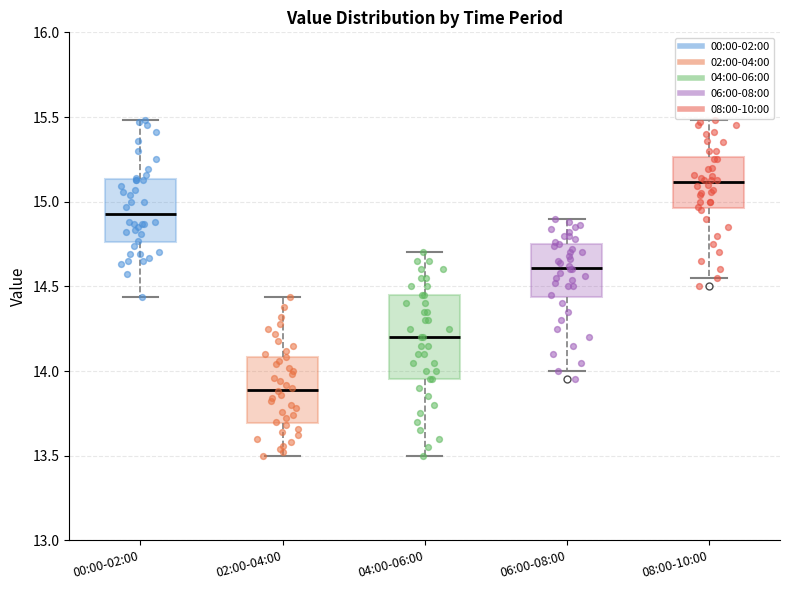

Reading left to right, read every box against the y-axis: the position of its median line, the range the box covers, and the ends of its whiskers. The values are not printed on the chart, so give them approximately, as read against the axis.

00:00-02:00: median 14.95, box 14.75 to 15.15, whiskers 14.45 to 15.50
02:00-04:00: median 13.90, box 13.70 to 14.10, whiskers 13.50 to 14.45
04:00-06:00: median 14.20, box 13.95 to 14.45, whiskers 13.50 to 14.70
06:00-08:00: median 14.60, box 14.45 to 14.75, whiskers 14.00 to 14.90
08:00-10:00: median 15.10, box 14.95 to 15.25, whiskers 14.55 to 15.50